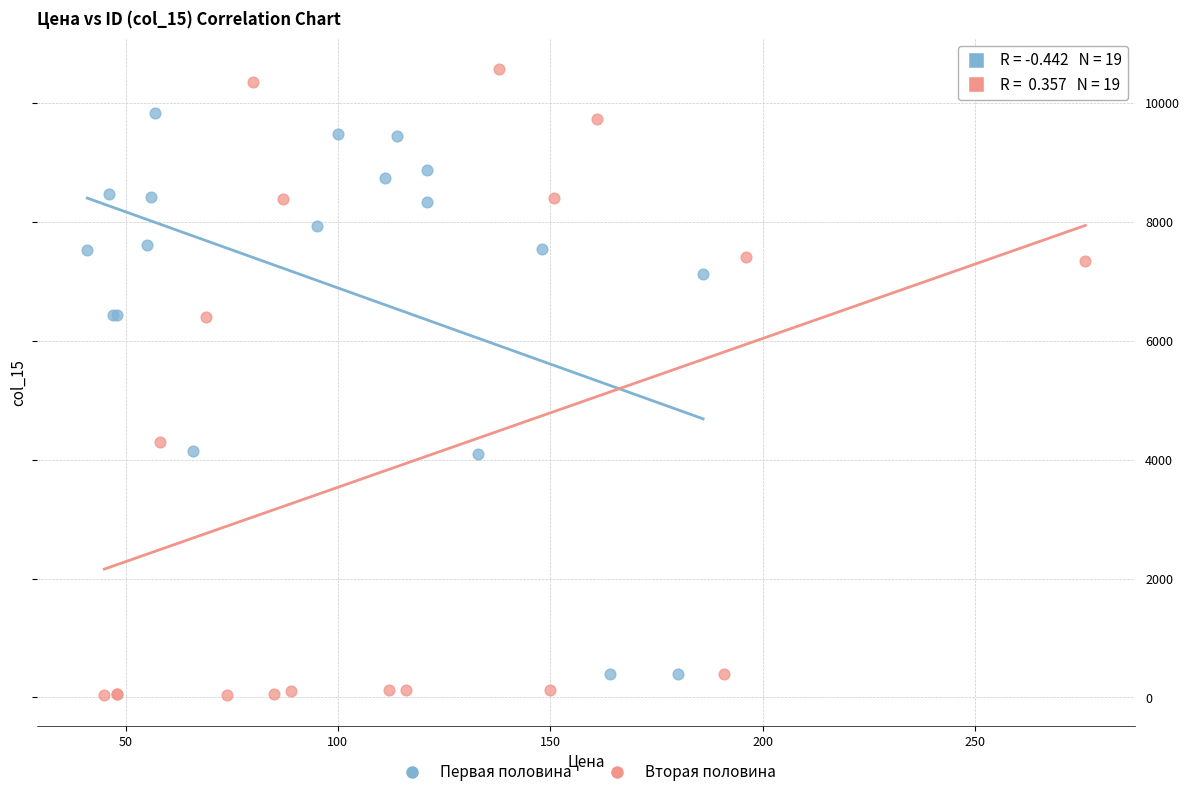

Which series reaches the maximum Y coordinate?

Вторая половина